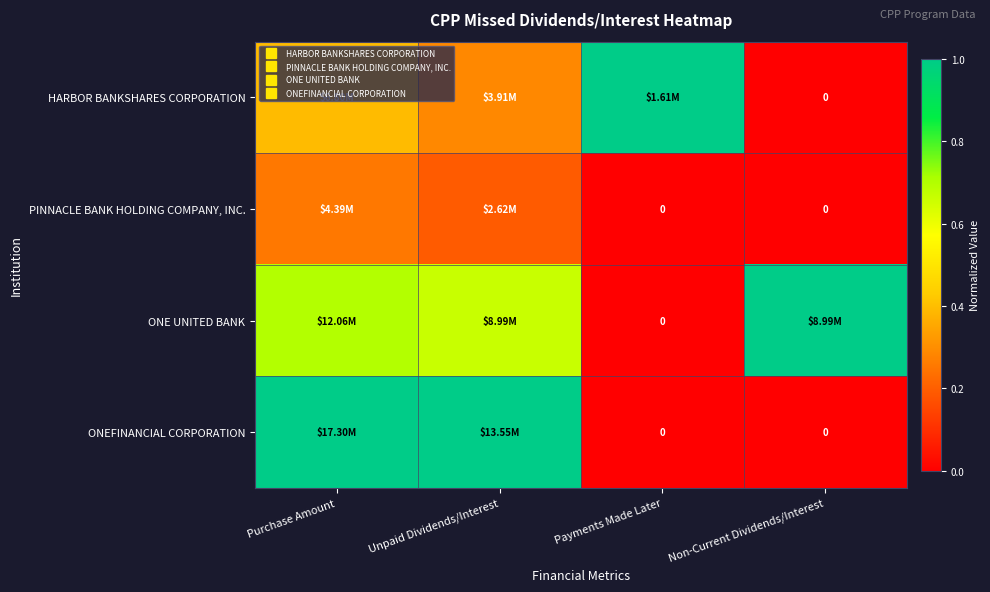

What is the difference between the maximum and minimum values in the ONE UNITED BANK series?

1.0